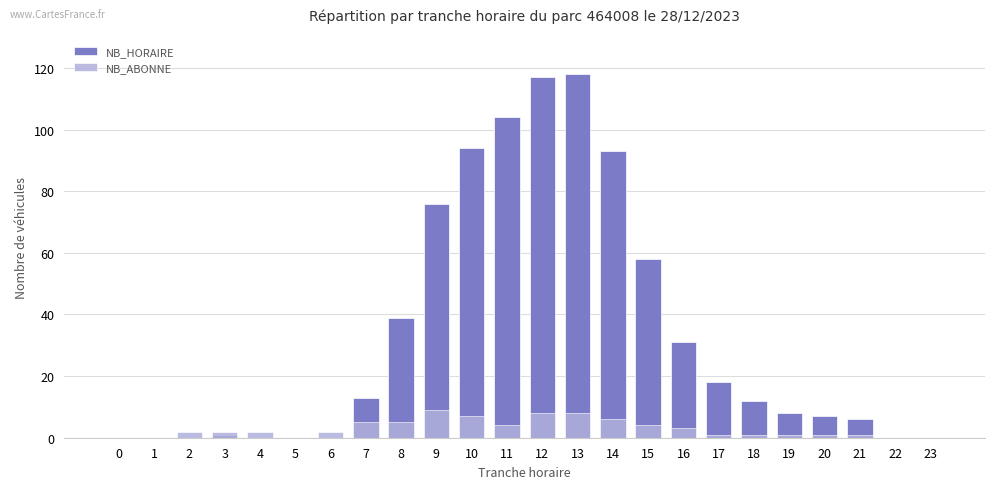

The value of NB_HORAIRE at 0 is 48. True or false?

False